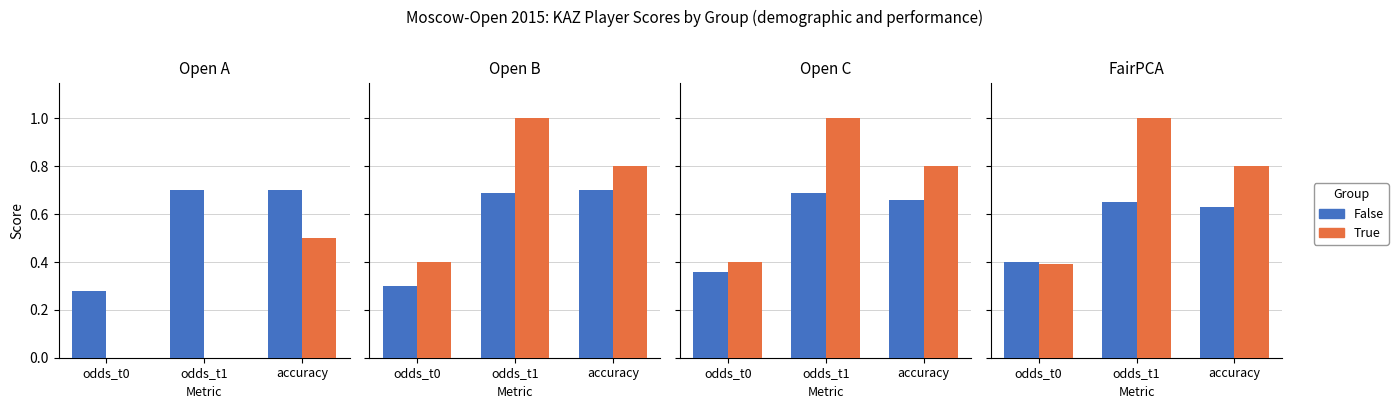

What are all the series names shown in the legend?

False, True